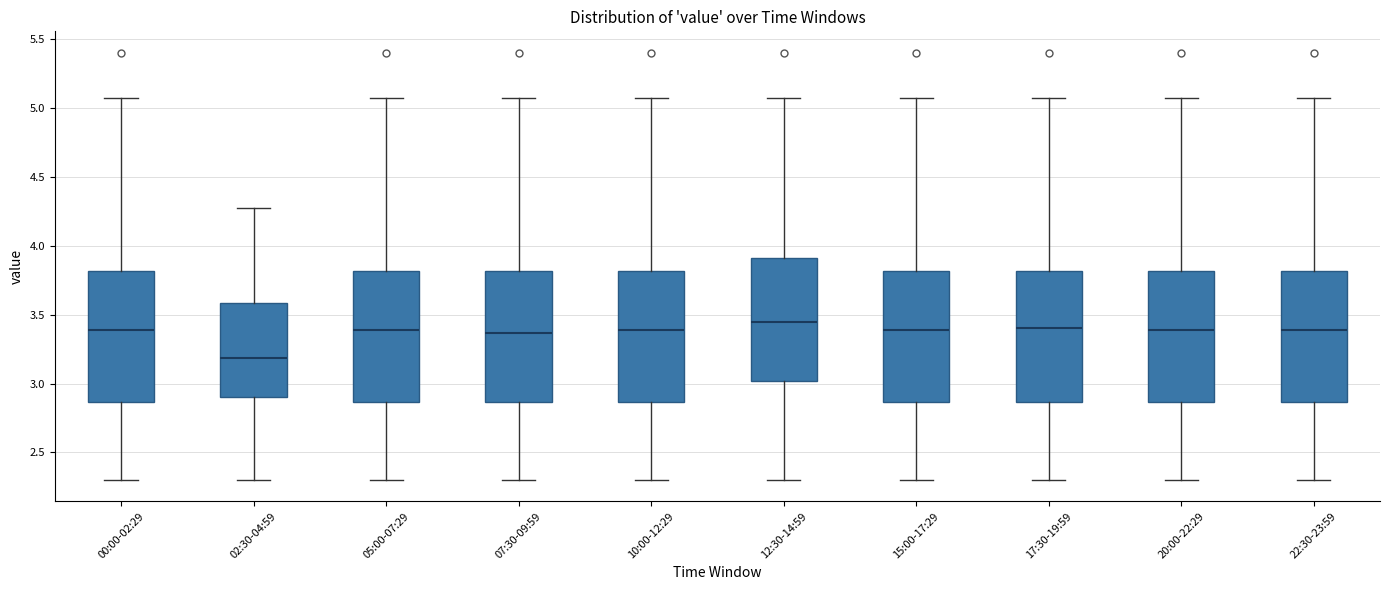

Reading left to right, read every box against the y-axis: the position of its median line, the range the box covers, and the ends of its whiskers. The values are not printed on the chart, so give them approximately, as read against the axis.

00:00-02:29: median 3.40, box 2.85 to 3.80, whiskers 2.30 to 5.05
02:30-04:59: median 3.20, box 2.90 to 3.60, whiskers 2.30 to 4.25
05:00-07:29: median 3.40, box 2.85 to 3.80, whiskers 2.30 to 5.05
07:30-09:59: median 3.35, box 2.85 to 3.80, whiskers 2.30 to 5.05
10:00-12:29: median 3.40, box 2.85 to 3.80, whiskers 2.30 to 5.05
12:30-14:59: median 3.45, box 3.00 to 3.90, whiskers 2.30 to 5.05
15:00-17:29: median 3.40, box 2.85 to 3.80, whiskers 2.30 to 5.05
17:30-19:59: median 3.40, box 2.85 to 3.80, whiskers 2.30 to 5.05
20:00-22:29: median 3.40, box 2.85 to 3.80, whiskers 2.30 to 5.05
22:30-23:59: median 3.40, box 2.85 to 3.80, whiskers 2.30 to 5.05